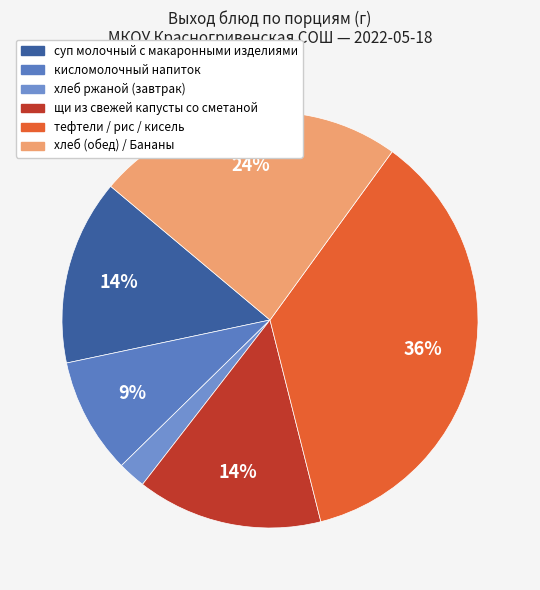

How many slices are in this pie chart?

6